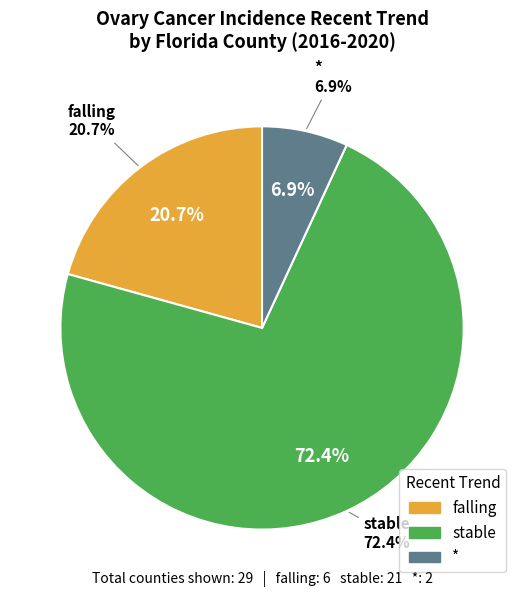

Count the number of slices in the pie.

3